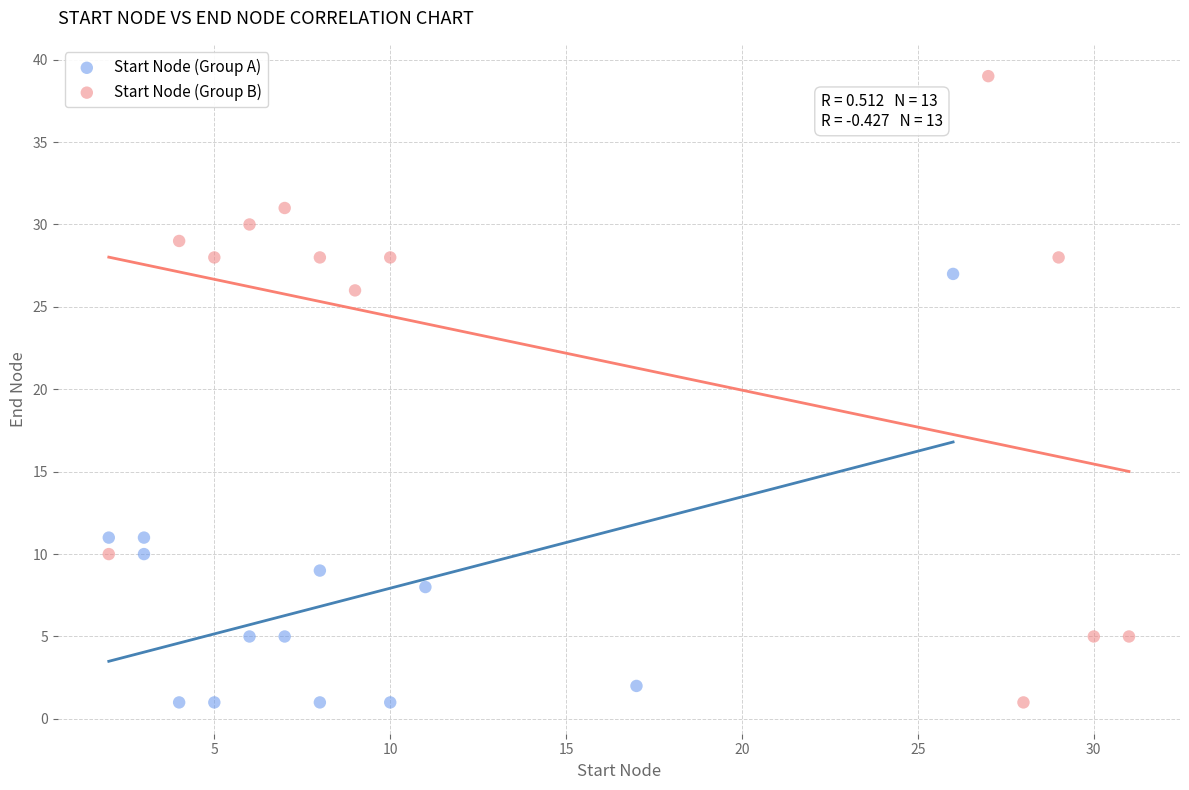

Which series has the largest Y range (max minus min)?

Start Node (Group B)